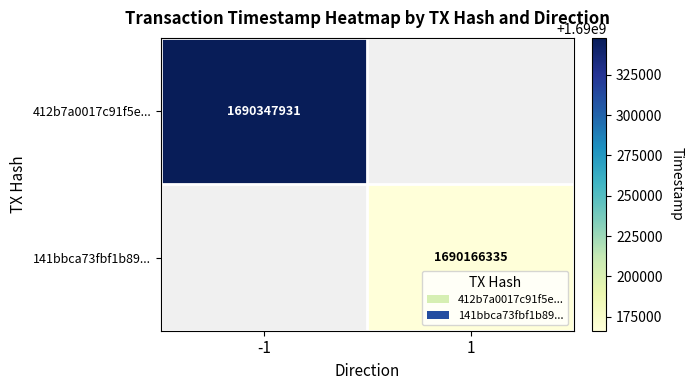

The value of 412b7a0017c91f5e... at -1 is 3041625681. True or false?

False